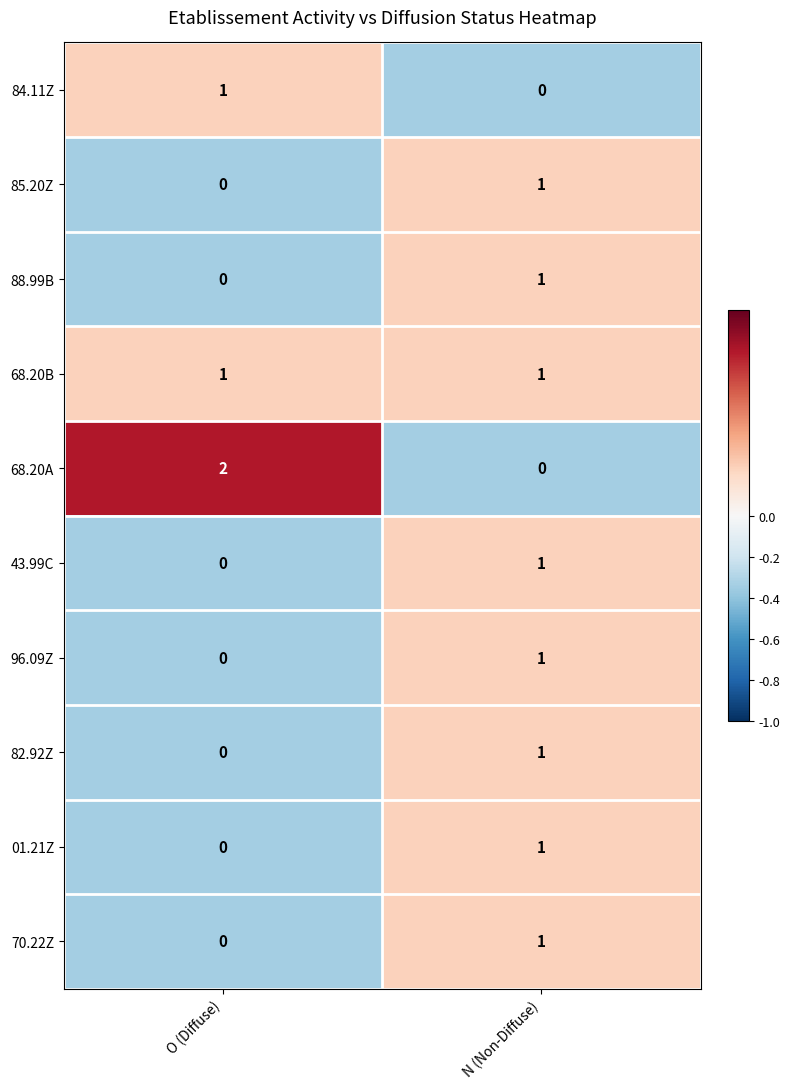

How many values in the 84.11Z series are below 1?

1